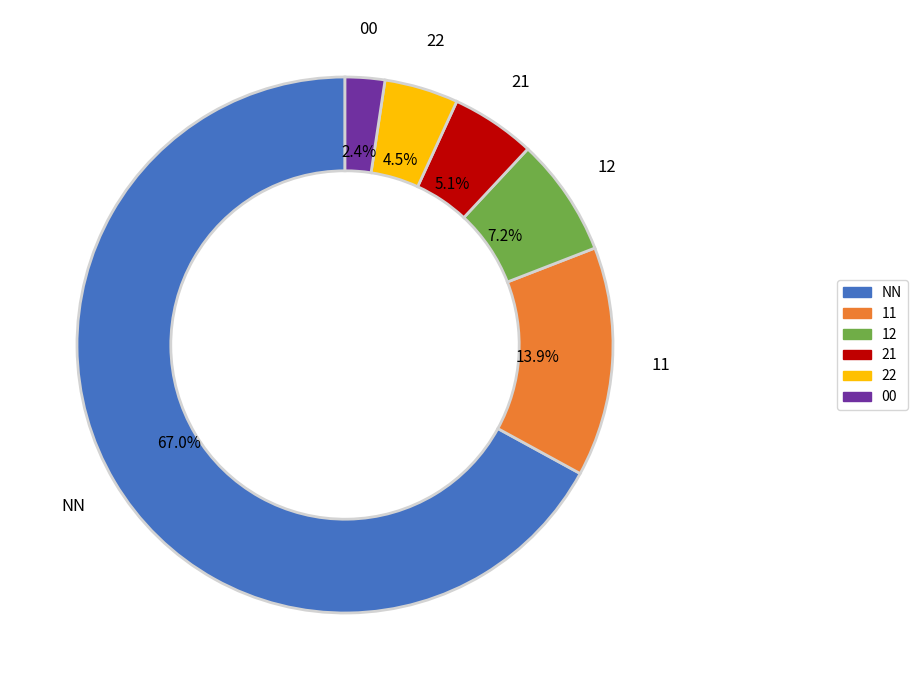

Is there any slice that represents more than half of the pie?

Yes